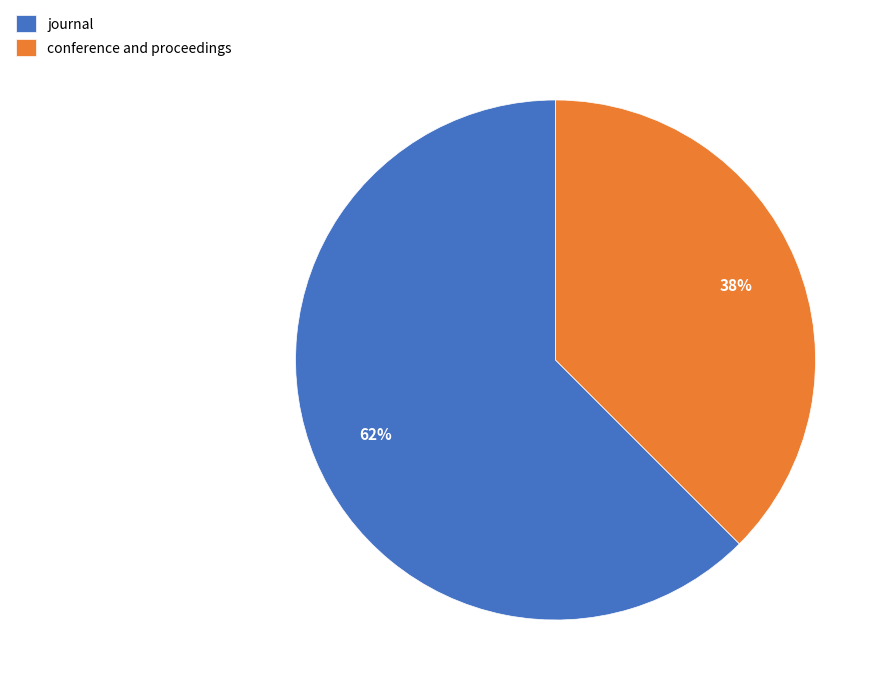

How many slices are in this pie chart?

2